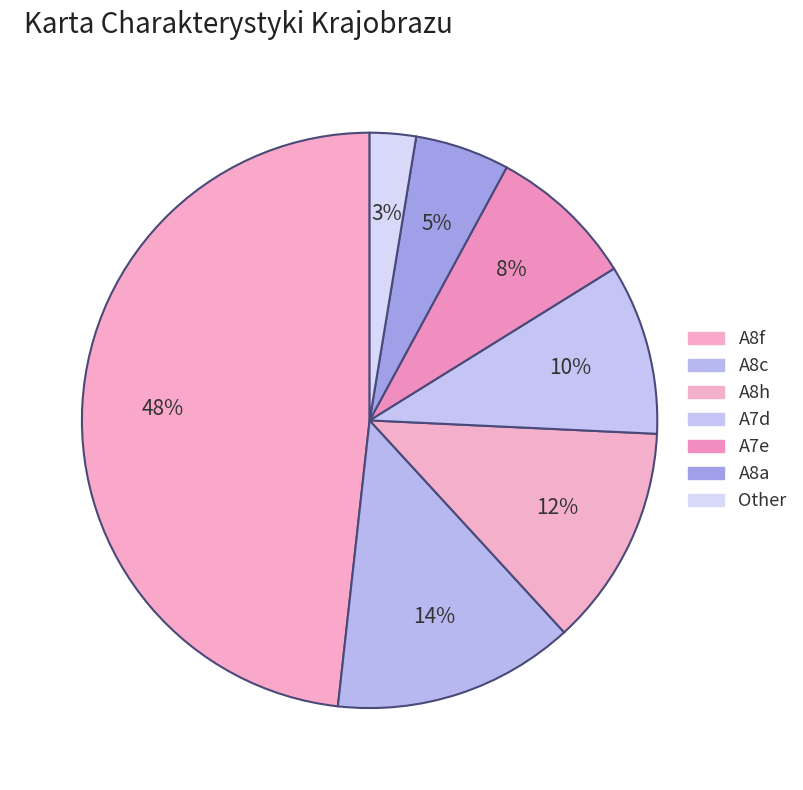

Count the number of slices in the pie.

7